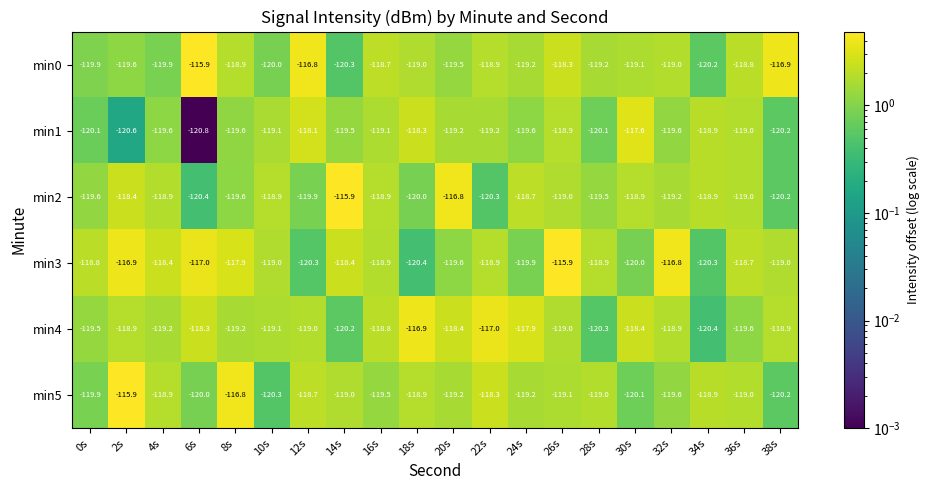

Is it true that min0 equals -59.2 at 36s?

False